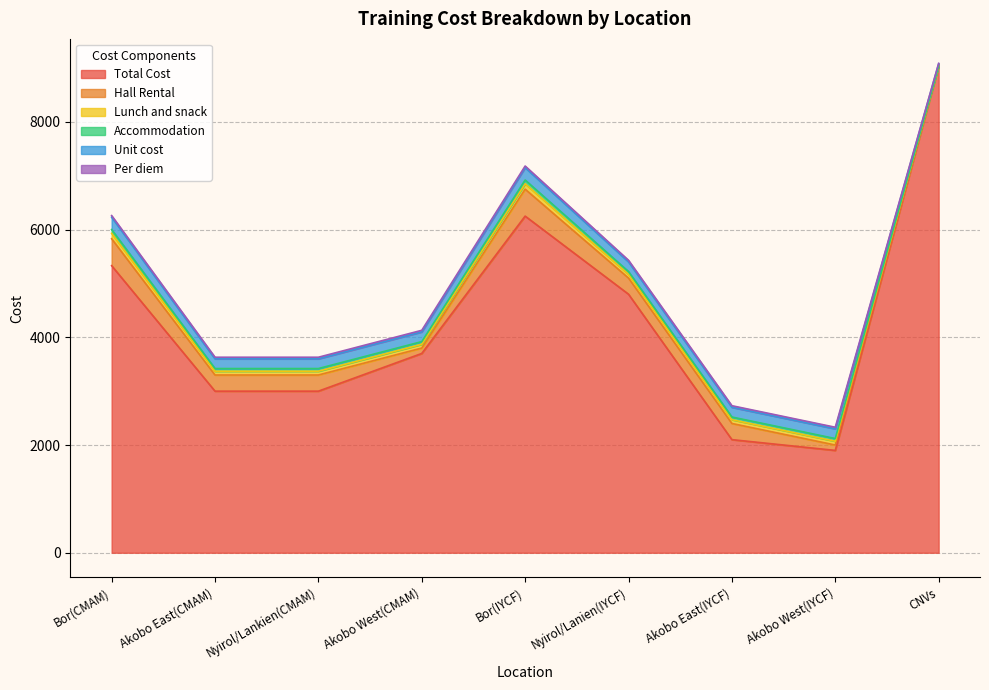

What position from the left is Bor(IYCF)?

5